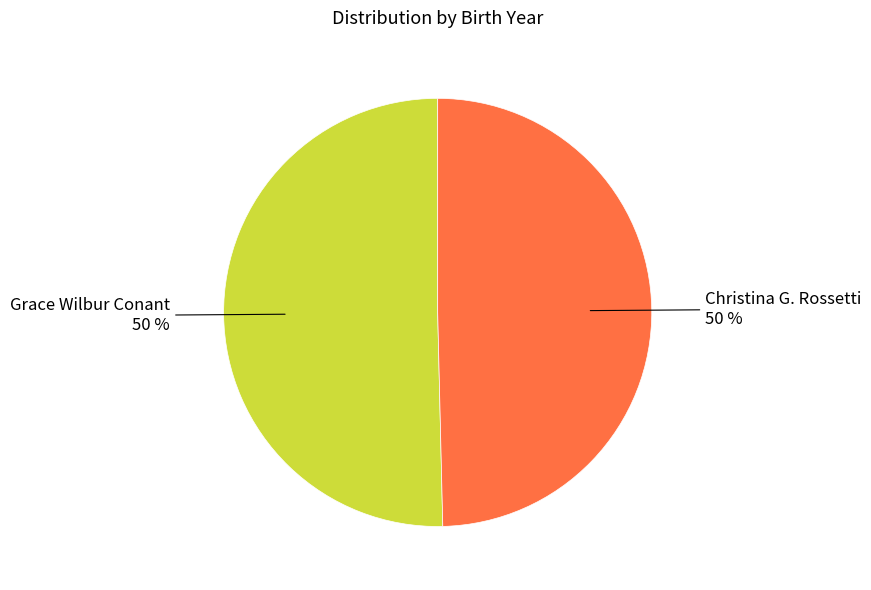

What percentage is the Christina G. Rossetti slice, to the nearest percent?

50%